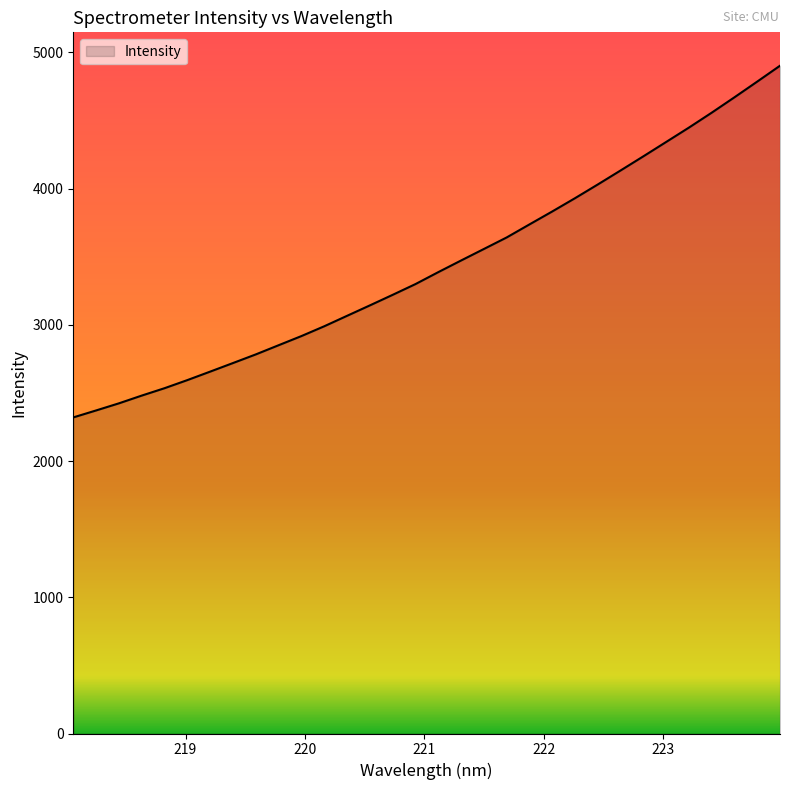

How many categories are shown in the chart?

32